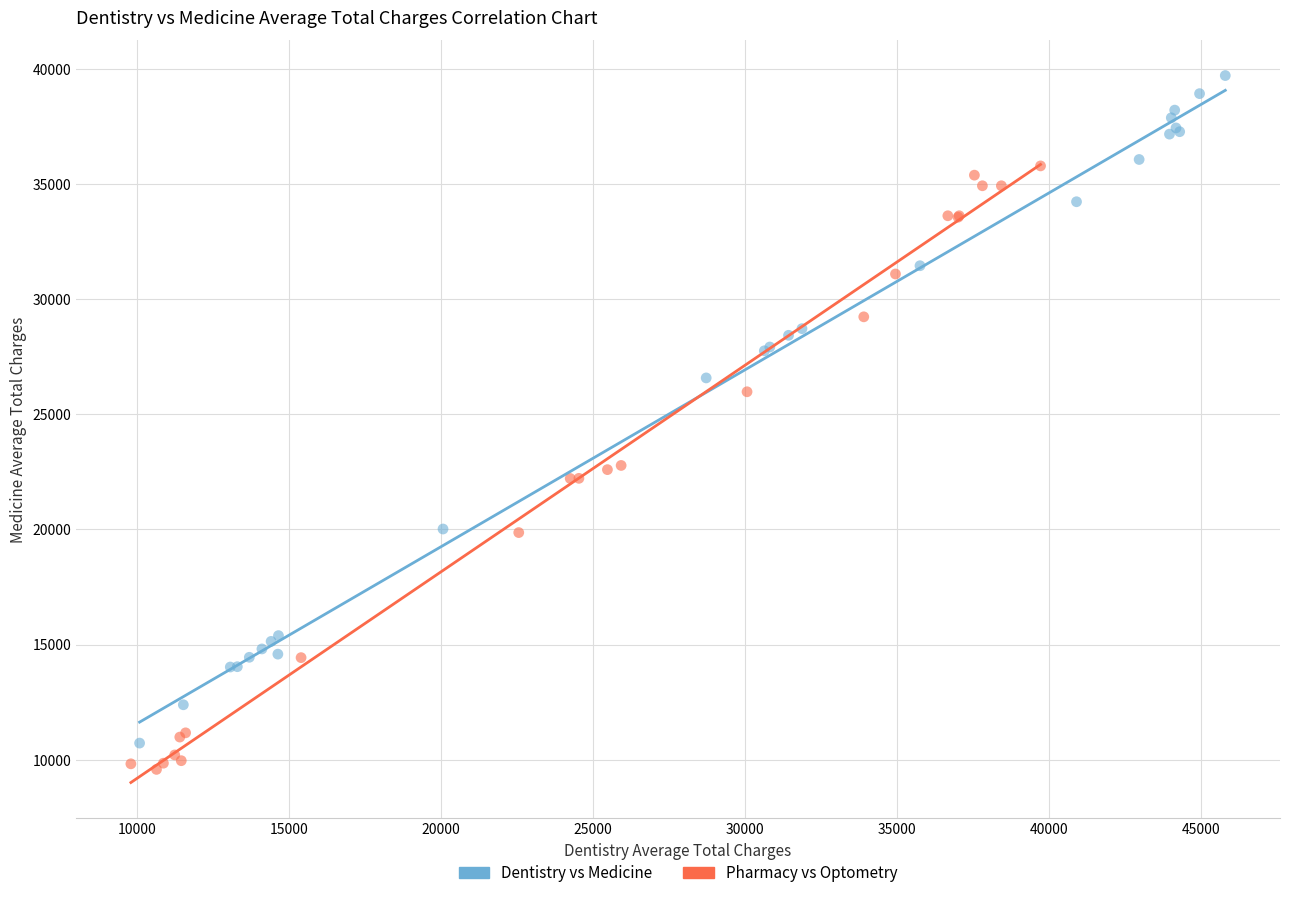

Which series reaches the maximum Y coordinate?

Dentistry vs Medicine